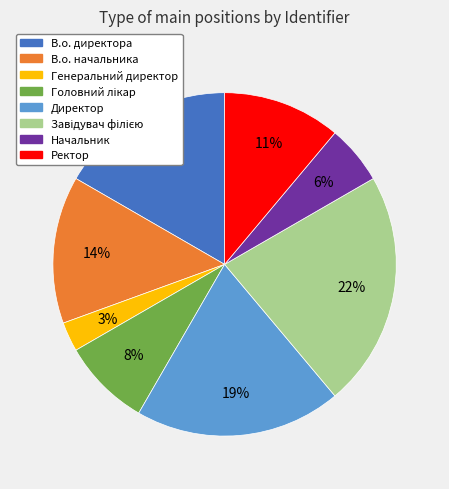

Is there any slice that represents more than half of the pie?

No